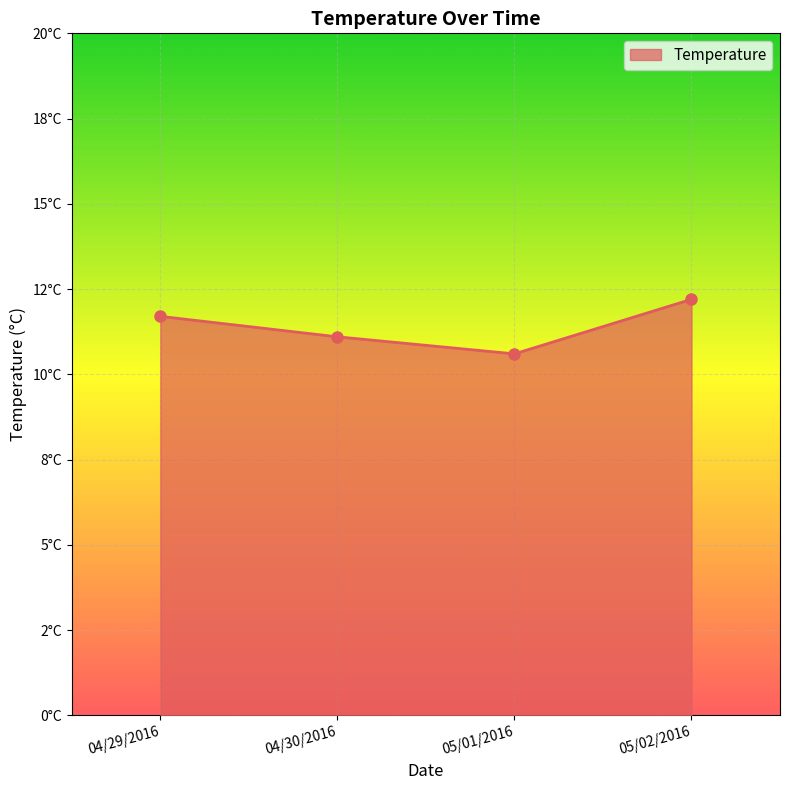

What is the value of the 2nd point from the left?

11.1